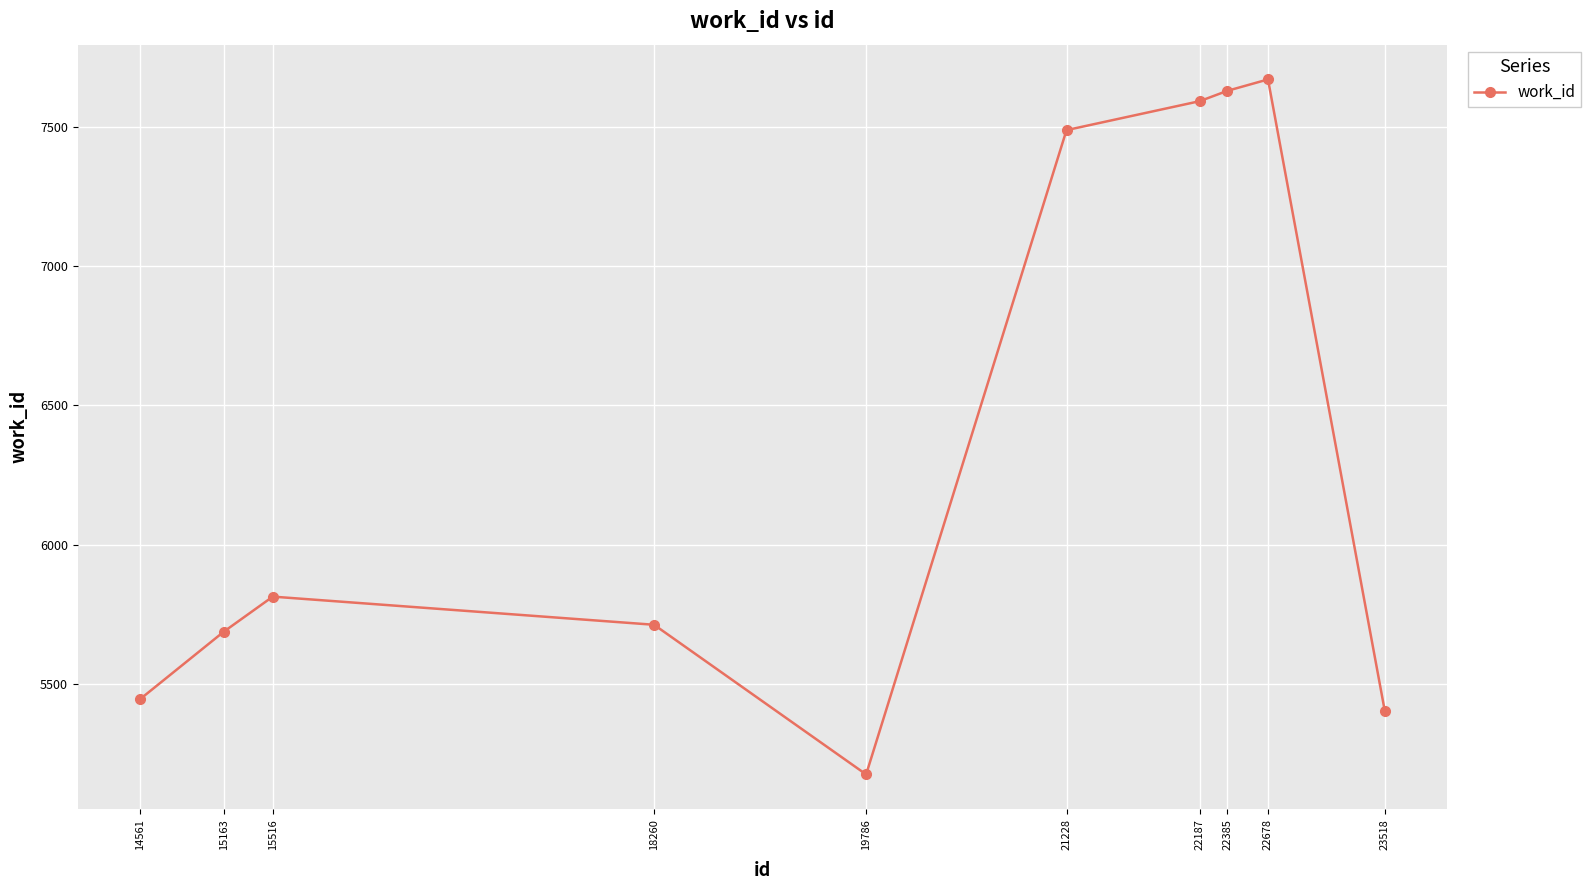

List the labels in order of value, smallest first.

19786, 23518, 14561, 15163, 18260, 15516, 21228, 22187, 22385, 22678